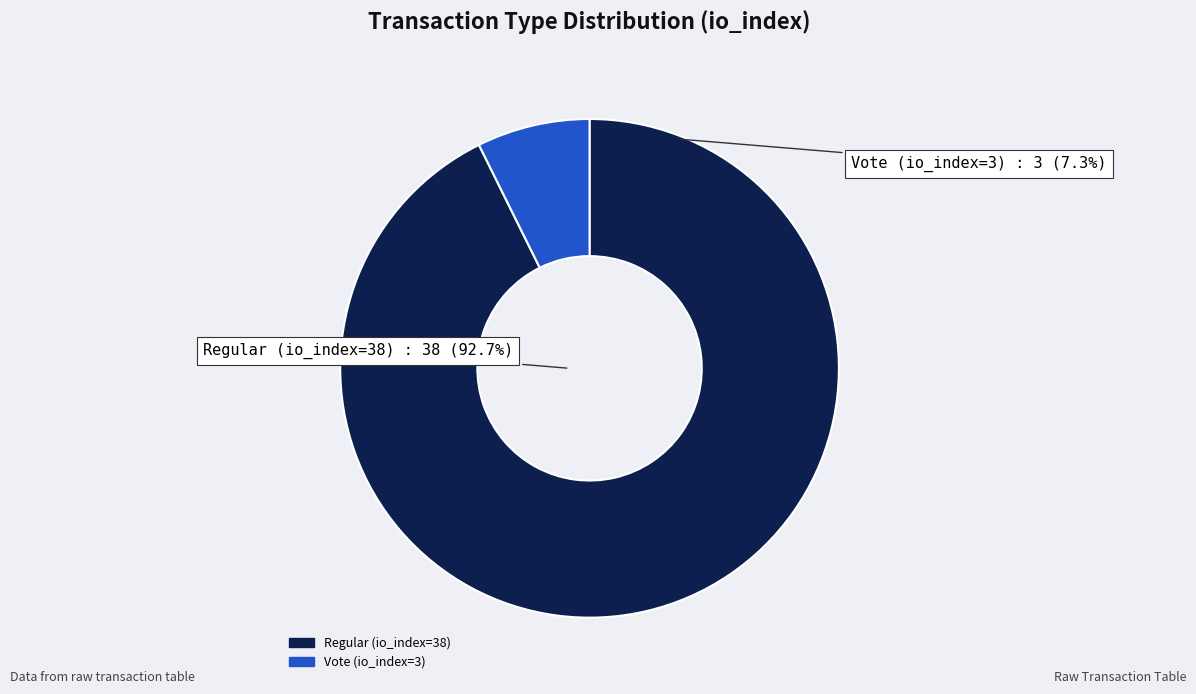

To the nearest percent, what percentage of the pie is Regular (io_index=38)?

93%